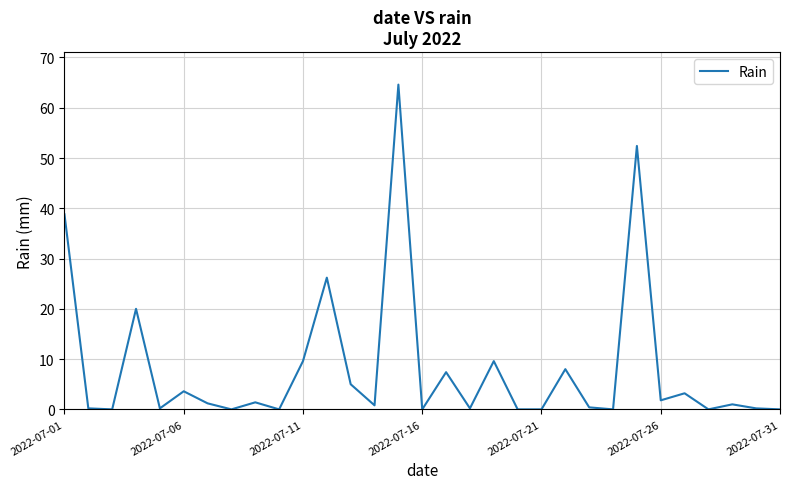

What is the maximum value shown in the chart?

64.6